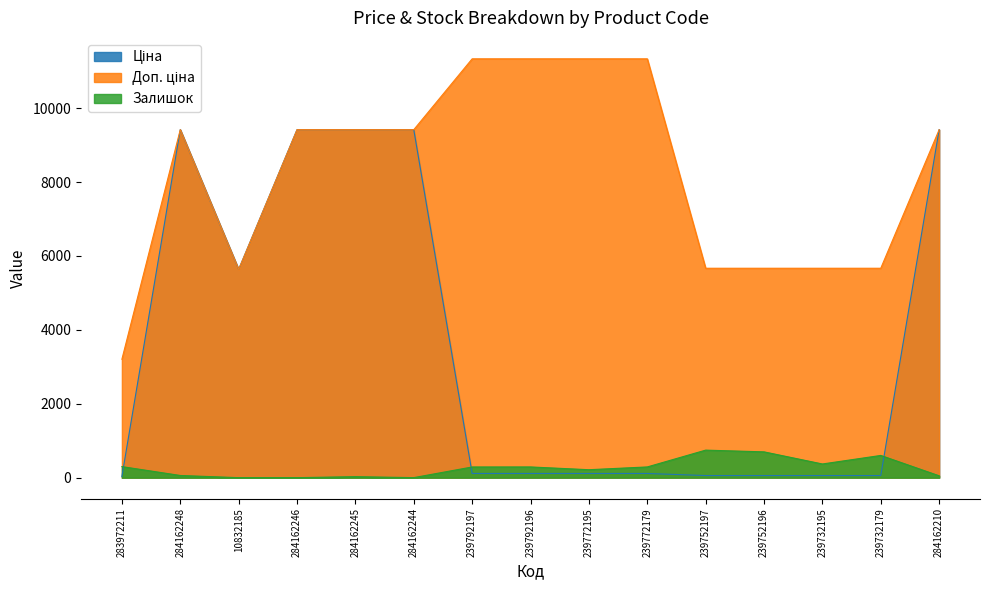

What are all the series names shown in the legend?

Ціна, Доп. ціна, Залишок